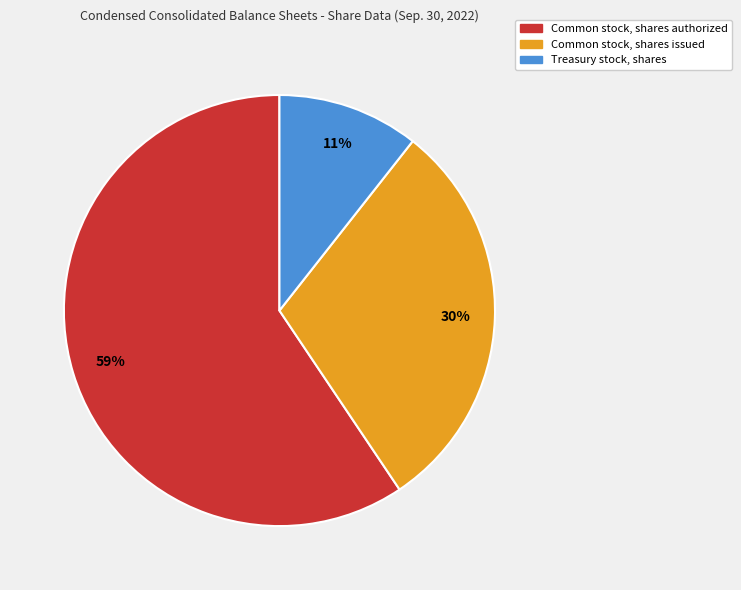

To the nearest percent, what is the combined percentage of Common stock, shares authorized and Common stock, shares issued?

89%